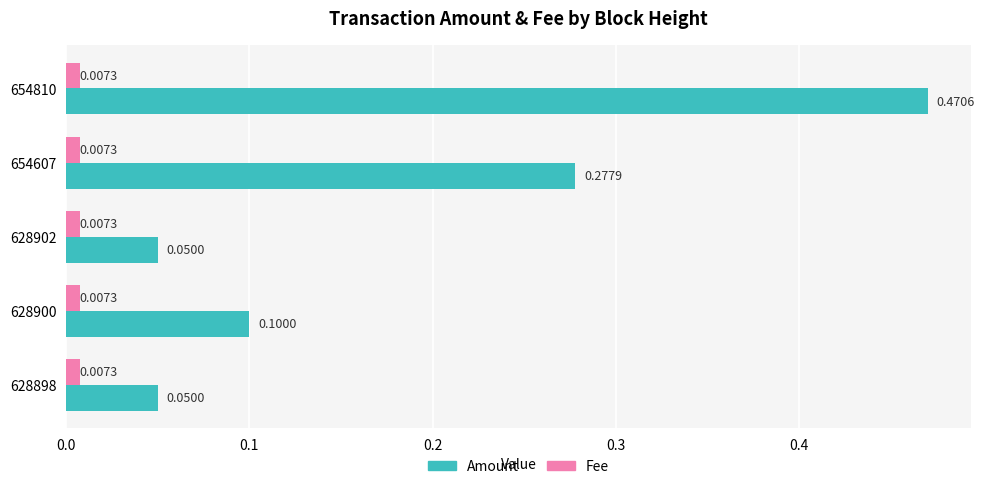

Rank the series at 654607 from highest to lowest value.

Amount, Fee